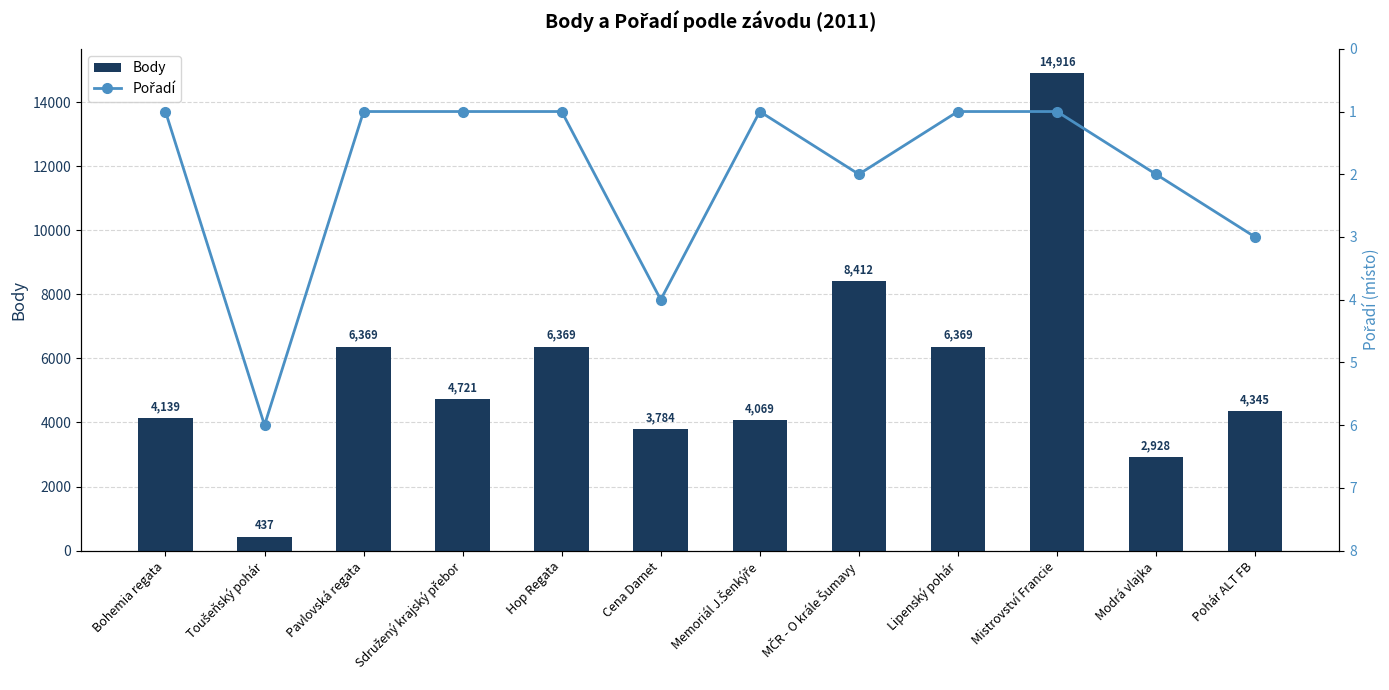

The Pořadí series shows 10 at Toušeňský pohár. True or false?

False